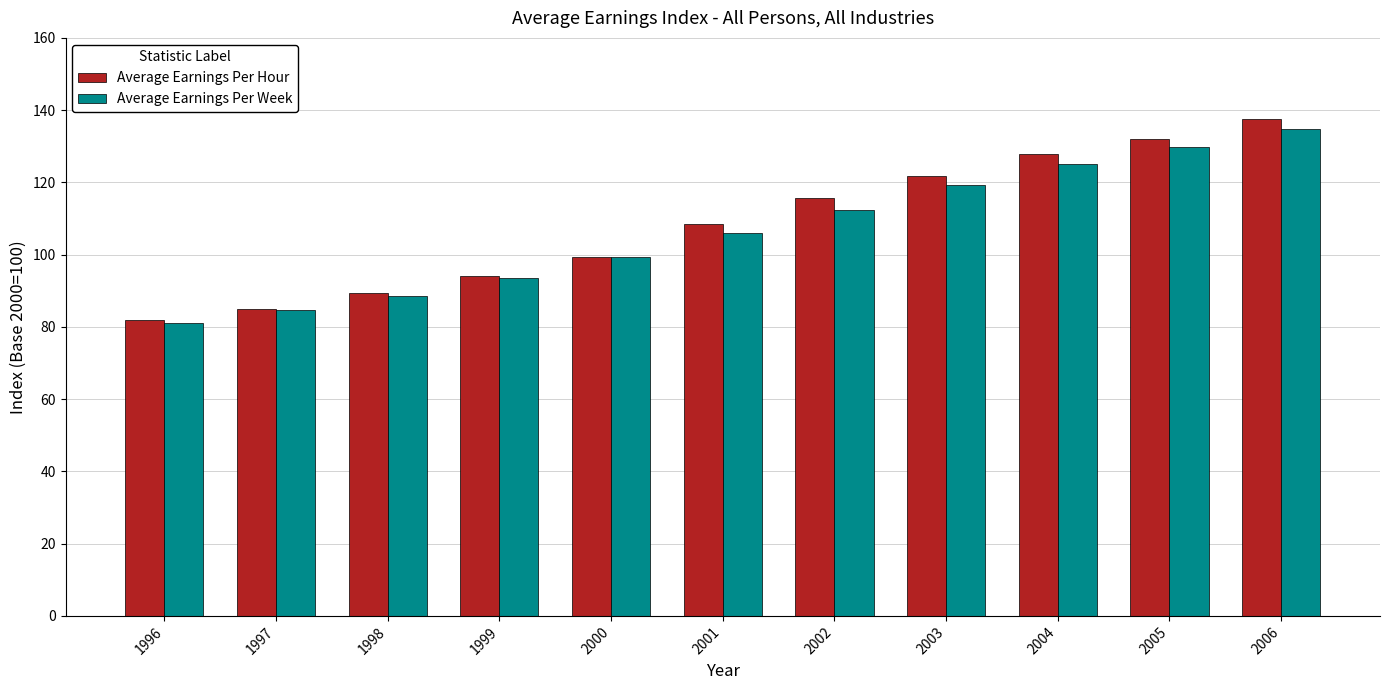

At which category is the sum across all series the highest?

2006